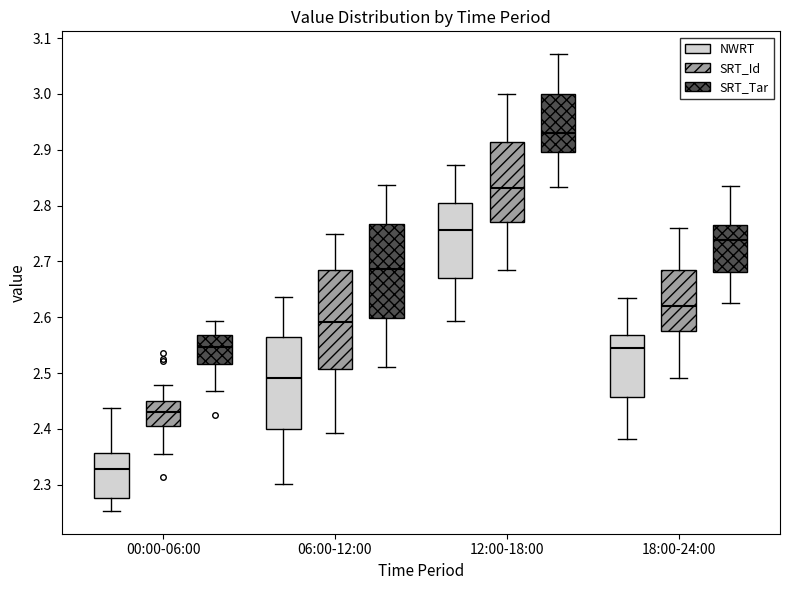

Reading left to right, transcribe this box plot: for each box, give where its median line is, the range the box spans, and where its two whiskers end, as read against the y-axis. The values are not printed on the chart, so give them approximately, as read against the axis.

00:00-06:00 (NWRT): median 2.33, box 2.28 to 2.36, whiskers 2.25 to 2.44
00:00-06:00 (SRT_Id): median 2.43, box 2.41 to 2.45, whiskers 2.35 to 2.48
00:00-06:00 (SRT_Tar): median 2.55, box 2.52 to 2.57, whiskers 2.47 to 2.59
06:00-12:00 (NWRT): median 2.49, box 2.40 to 2.57, whiskers 2.30 to 2.64
06:00-12:00 (SRT_Id): median 2.59, box 2.51 to 2.69, whiskers 2.39 to 2.75
06:00-12:00 (SRT_Tar): median 2.69, box 2.60 to 2.77, whiskers 2.51 to 2.84
12:00-18:00 (NWRT): median 2.76, box 2.67 to 2.81, whiskers 2.59 to 2.87
12:00-18:00 (SRT_Id): median 2.83, box 2.77 to 2.91, whiskers 2.68 to 3.00
12:00-18:00 (SRT_Tar): median 2.93, box 2.90 to 3.00, whiskers 2.83 to 3.07
18:00-24:00 (NWRT): median 2.55, box 2.46 to 2.57, whiskers 2.38 to 2.63
18:00-24:00 (SRT_Id): median 2.62, box 2.57 to 2.68, whiskers 2.49 to 2.76
18:00-24:00 (SRT_Tar): median 2.74, box 2.68 to 2.76, whiskers 2.63 to 2.83